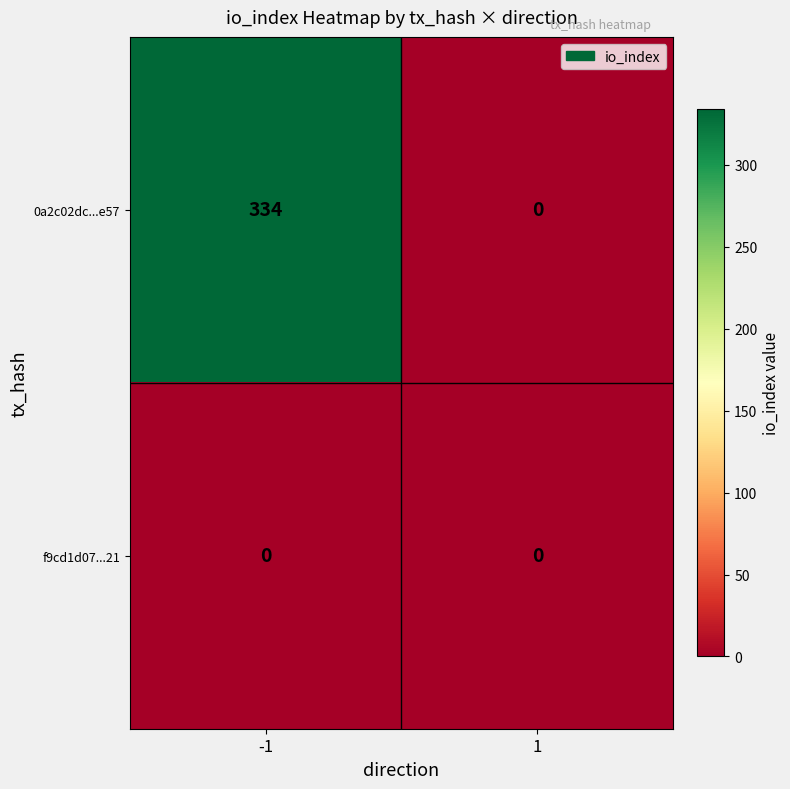

At which category is the sum across all series the highest?

-1